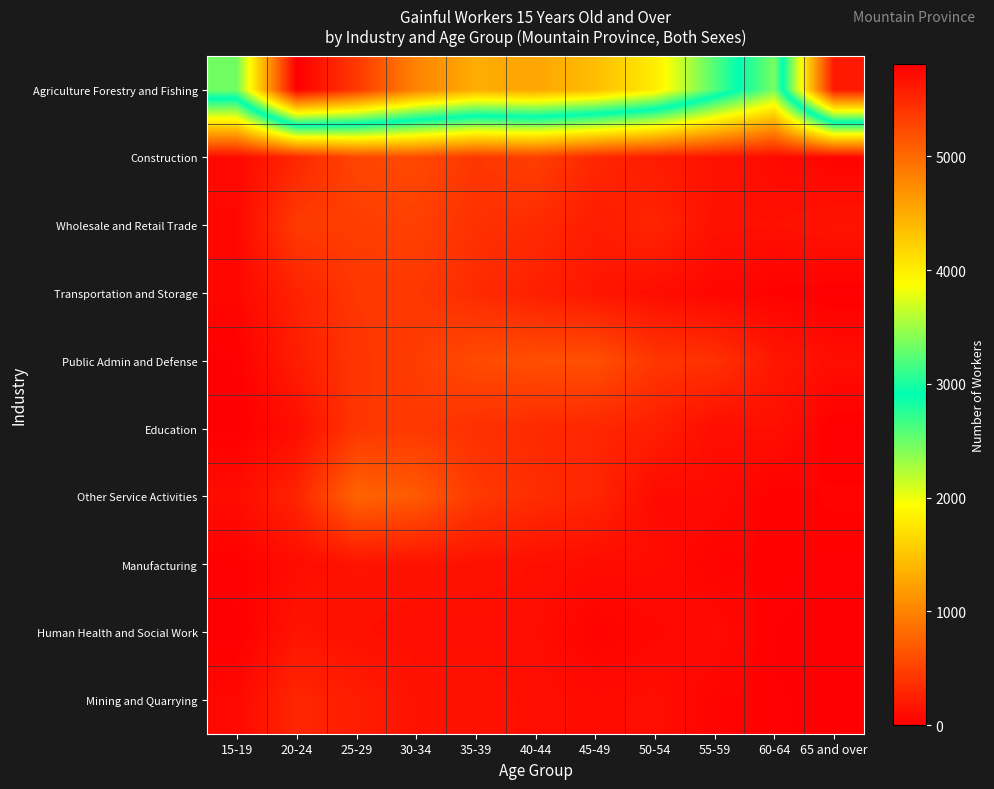

Reading left to right, list all the values displayed in this chart.

Agriculture Forestry and Fishing: 15-19=3335	20-24=5808	25-29=5375	30-34=4807	35-39=4486	40-44=4545	45-49=4362	50-54=4010	55-59=3216	60-64=2448	65 and over=5610
Construction: 15-19=74	20-24=298	25-29=533	30-34=555	35-39=416	40-44=482	45-49=302	50-54=214	55-59=146	60-64=85	65 and over=40
Wholesale and Retail Trade: 15-19=66	20-24=449	25-29=470	30-34=491	35-39=374	40-44=330	45-49=219	50-54=284	55-59=136	60-64=125	65 and over=159
Transportation and Storage: 15-19=64	20-24=268	25-29=422	30-34=427	35-39=332	40-44=246	45-49=178	50-54=106	55-59=60	60-64=26	65 and over=9
Public Admin and Defense: 15-19=5	20-24=227	25-29=409	30-34=456	35-39=574	40-44=603	45-49=611	50-54=421	55-59=384	60-64=185	65 and over=110
Education: 15-19=6	20-24=110	25-29=415	30-34=437	35-39=366	40-44=325	45-49=295	50-54=239	55-59=109	60-64=126	65 and over=7
Other Service Activities: 15-19=99	20-24=282	25-29=764	30-34=691	35-39=443	40-44=345	45-49=292	50-54=90	55-59=88	60-64=19	65 and over=39
Manufacturing: 15-19=20	20-24=97	25-29=153	30-34=147	35-39=142	40-44=123	45-49=99	50-54=97	55-59=36	60-64=28	65 and over=17
Human Health and Social Work: 15-19=0	20-24=157	25-29=131	30-34=101	35-39=106	40-44=108	45-49=34	50-54=63	55-59=95	60-64=8	65 and over=0
Mining and Quarrying: 15-19=72	20-24=297	25-29=225	30-34=147	35-39=147	40-44=115	45-49=93	50-54=111	55-59=45	60-64=13	65 and over=5